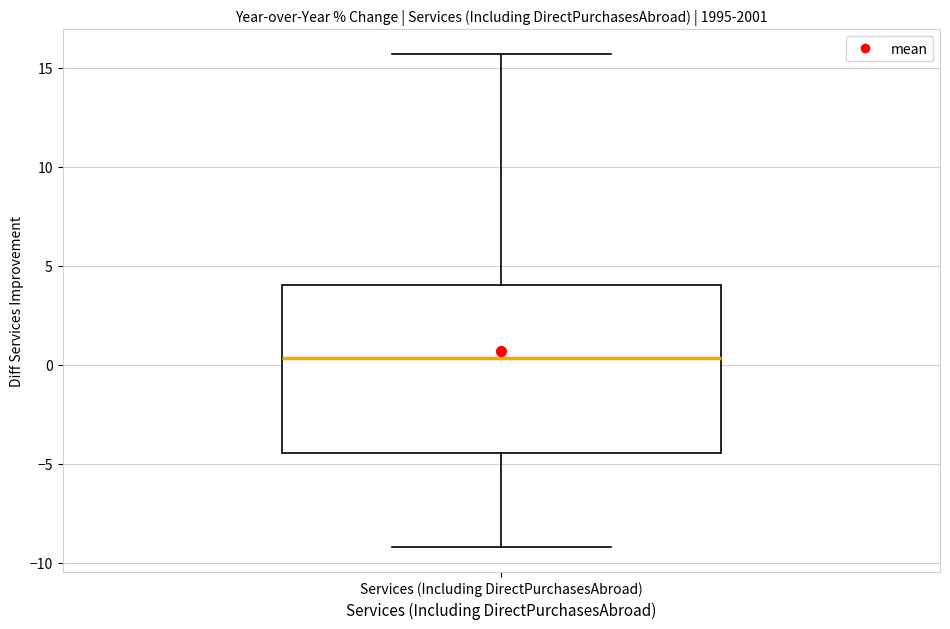

Read this box plot against the y-axis: the position of the median line, the range covered by the box, and the ends of both whiskers. The values are not printed on the chart, so give them approximately, as read against the axis.

median 0.5, box -4.5 to 4.0, whiskers -9.0 to 15.5